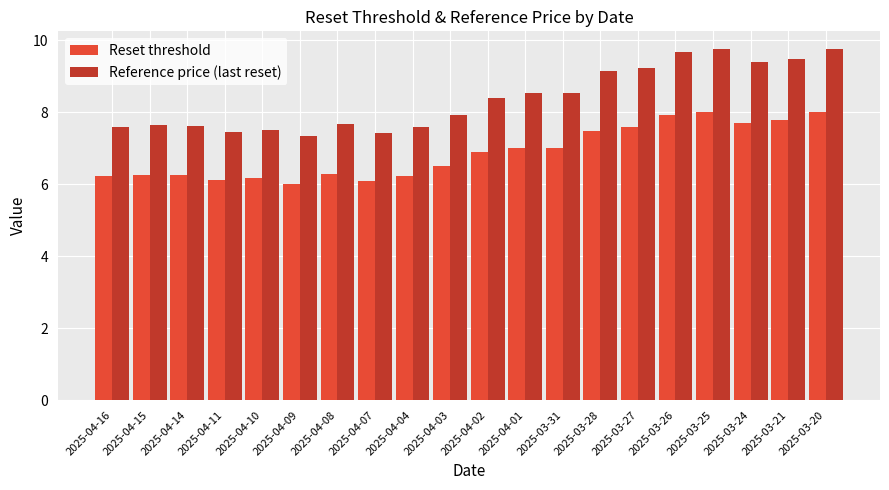

What is the approximate value of Reset threshold at 2025-04-16?

6.2